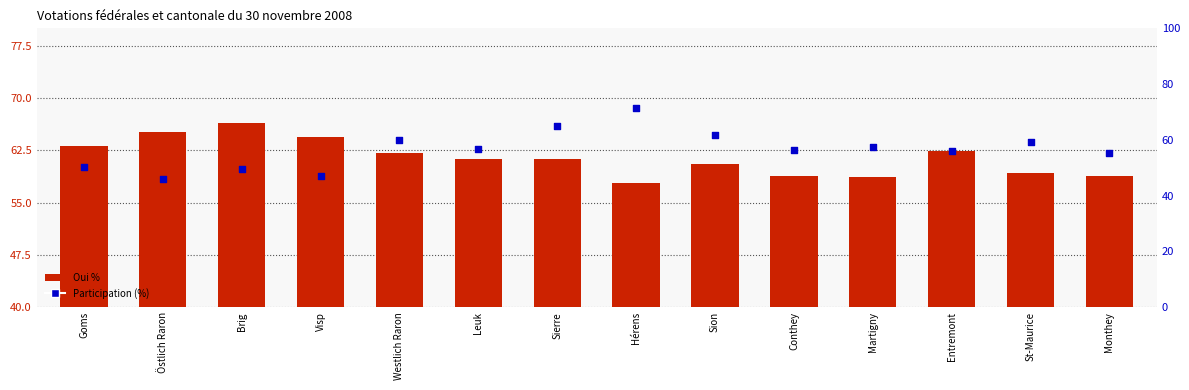

What is the total value across all series at Brig?

116.0